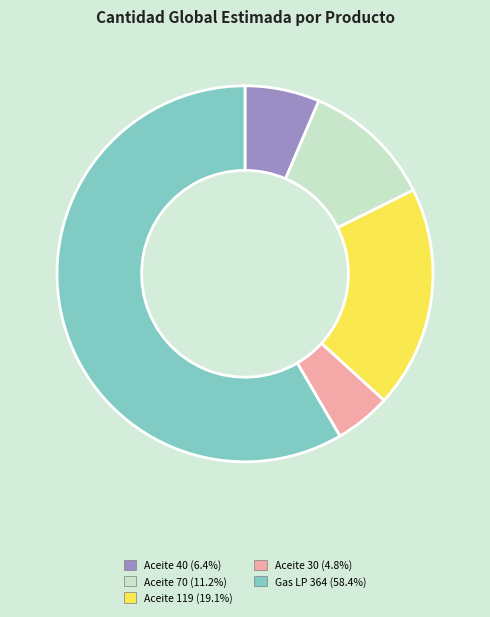

Does any single category account for the majority?

Yes